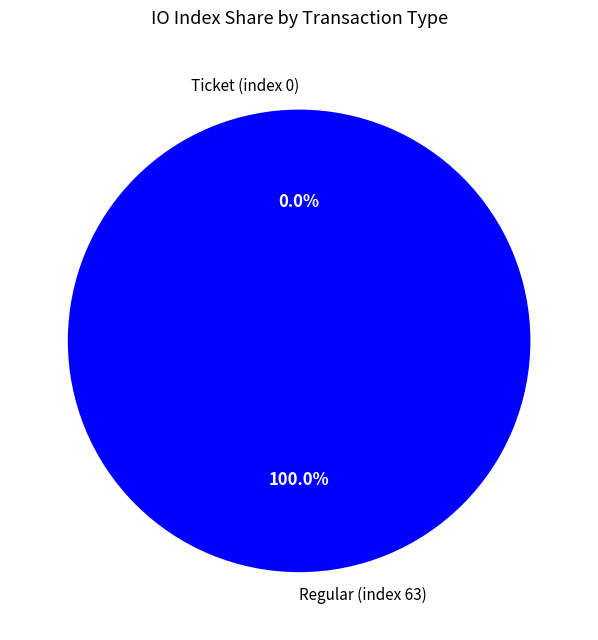

Which has a higher value, Ticket (index 0) or Regular (index 63)?

Regular (index 63)